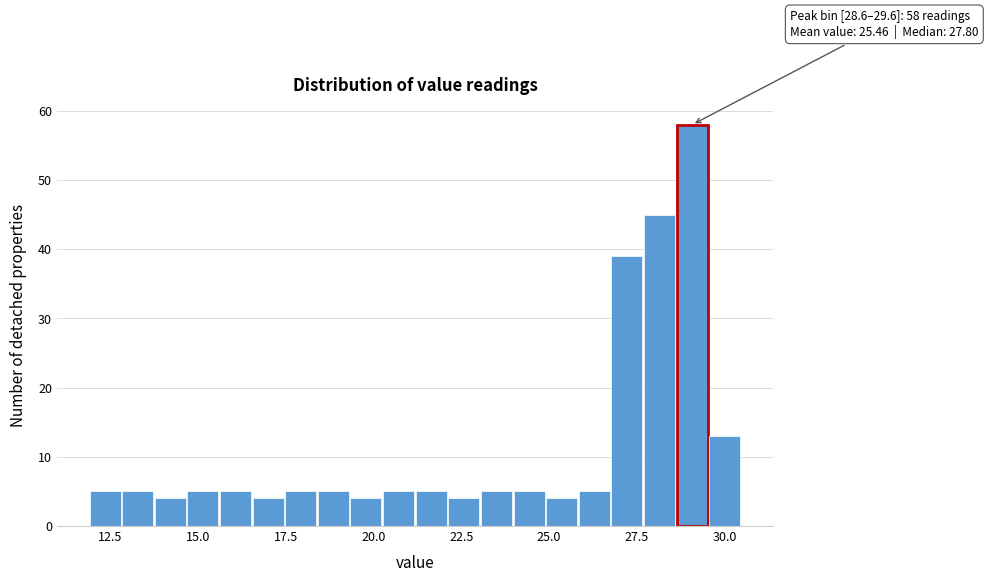

Around what value on the x-axis is the tallest bar? Give the approximate position of its centre, as read against the axis.

29.0